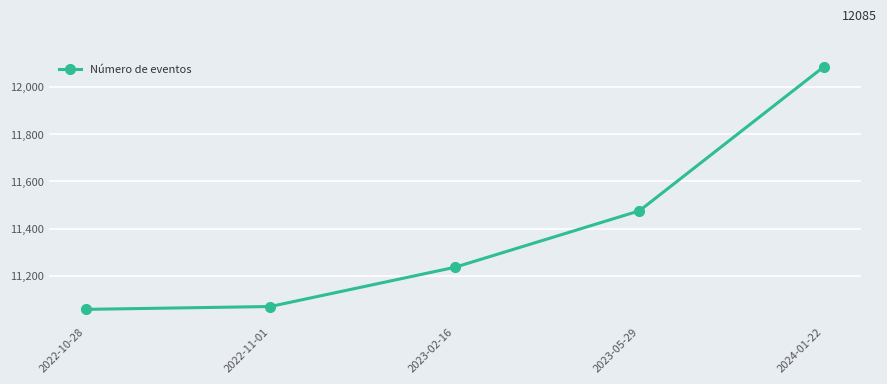

What is the ratio of the value at 2022-11-01 to the value at 2022-10-28?

1.0